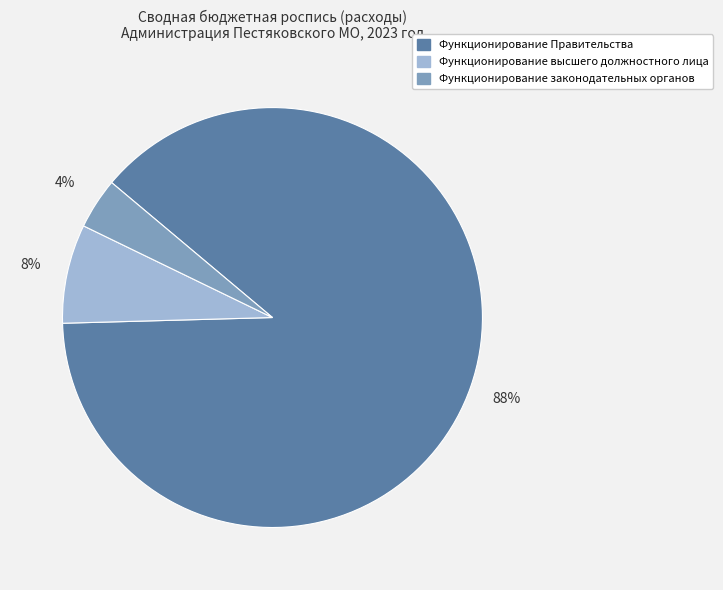

To the nearest percent, what is the average slice percentage?

33%